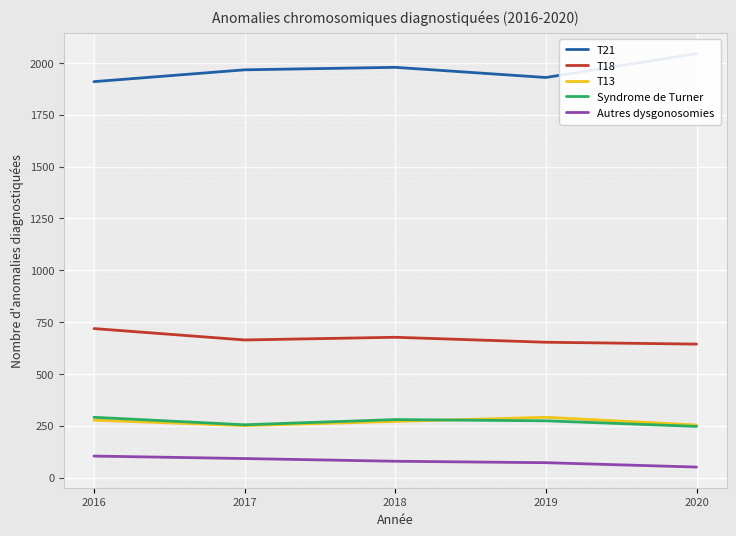

Reading right to left, transcribe all the data shown in this chart.

T21: 2020=2045	2019=1930	2018=1979	2017=1967	2016=1910
T18: 2020=644	2019=653	2018=677	2017=664	2016=719
T13: 2020=254	2019=291	2018=271	2017=251	2016=277
Syndrome de Turner: 2020=247	2019=274	2018=280	2017=255	2016=291
Autres dysgonosomies: 2020=51	2019=72	2018=79	2017=92	2016=104